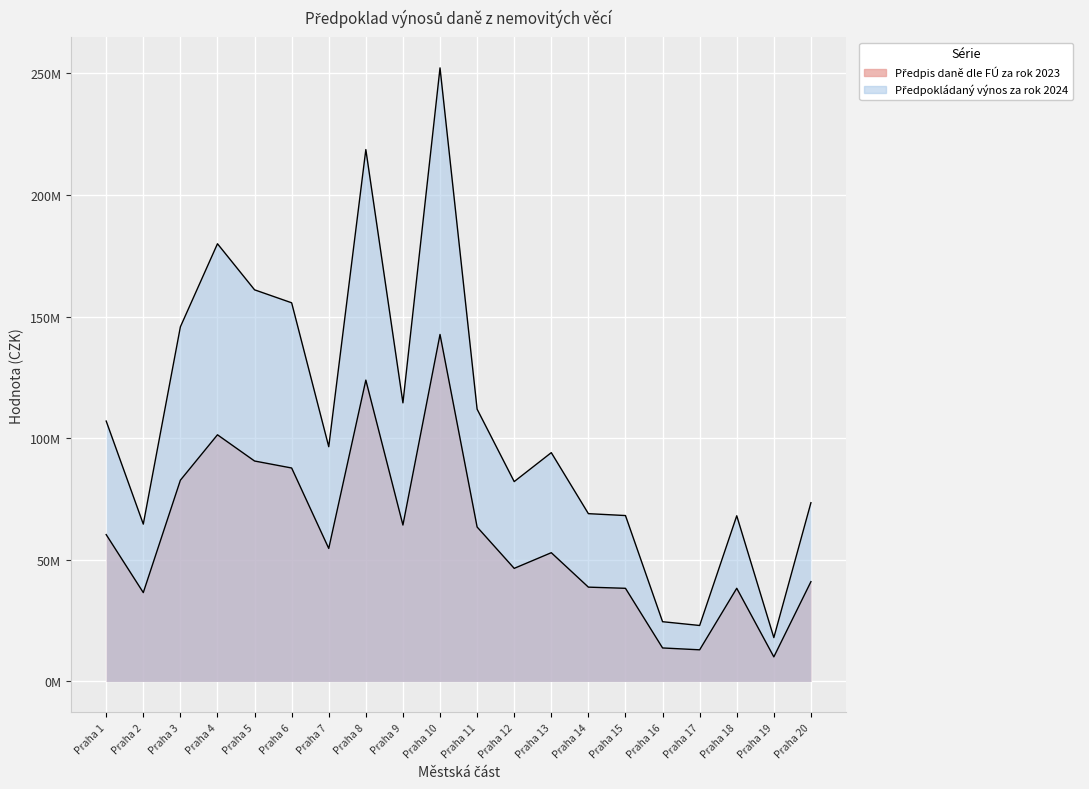

Between Praha 6 and Praha 10, which is larger?

Praha 10